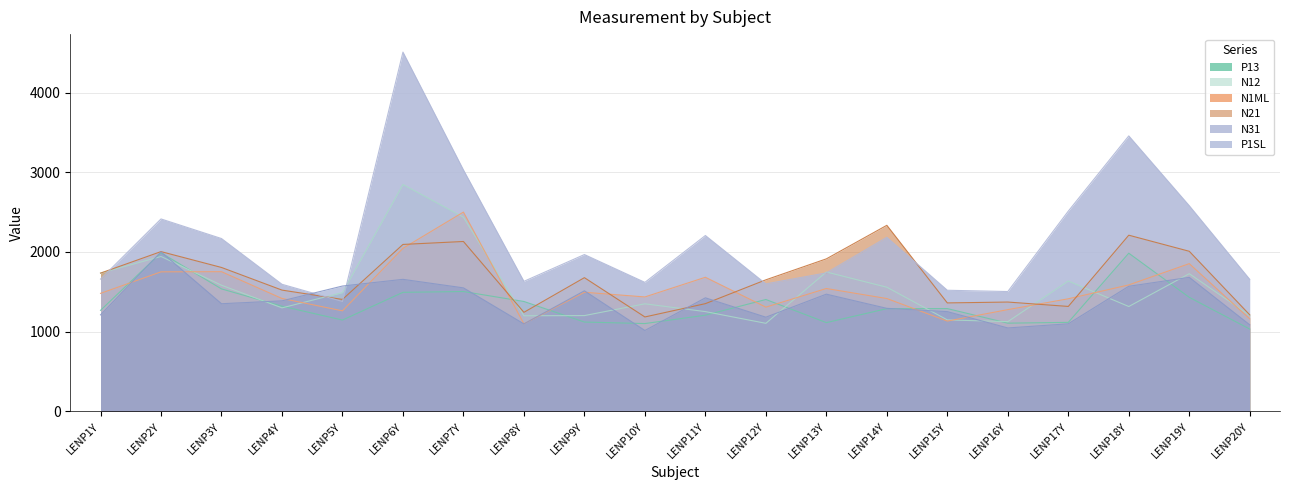

How many data points does each series have?

20